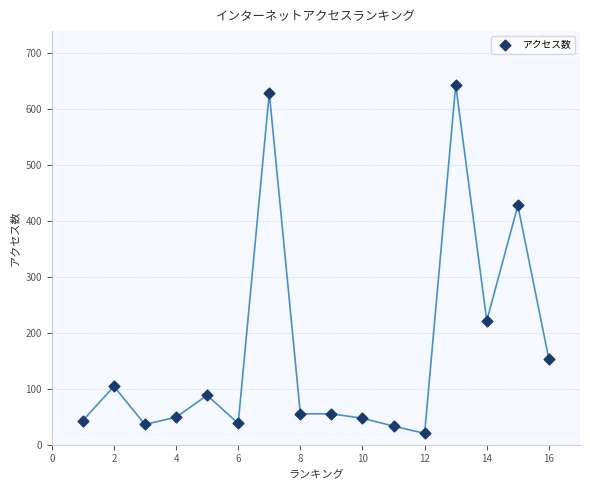

What Y value in the scatter plot is closest to 331?

427